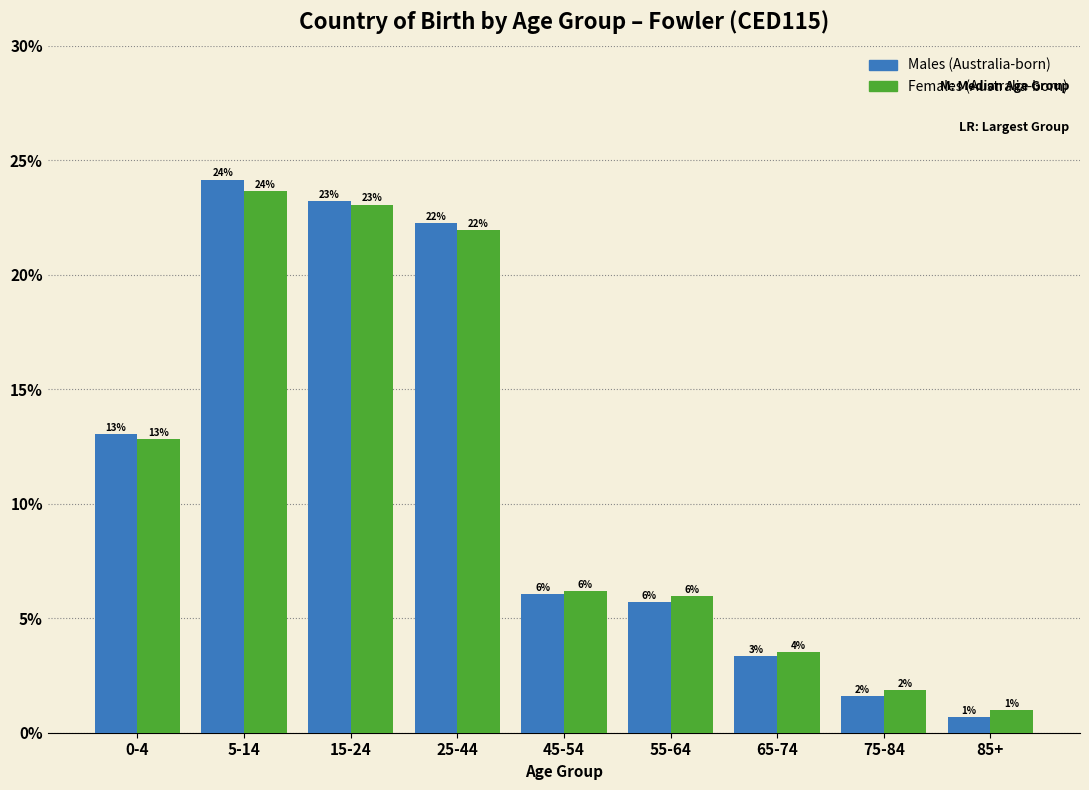

At which label does Females (Australia-born) first exceed 6?

0-4